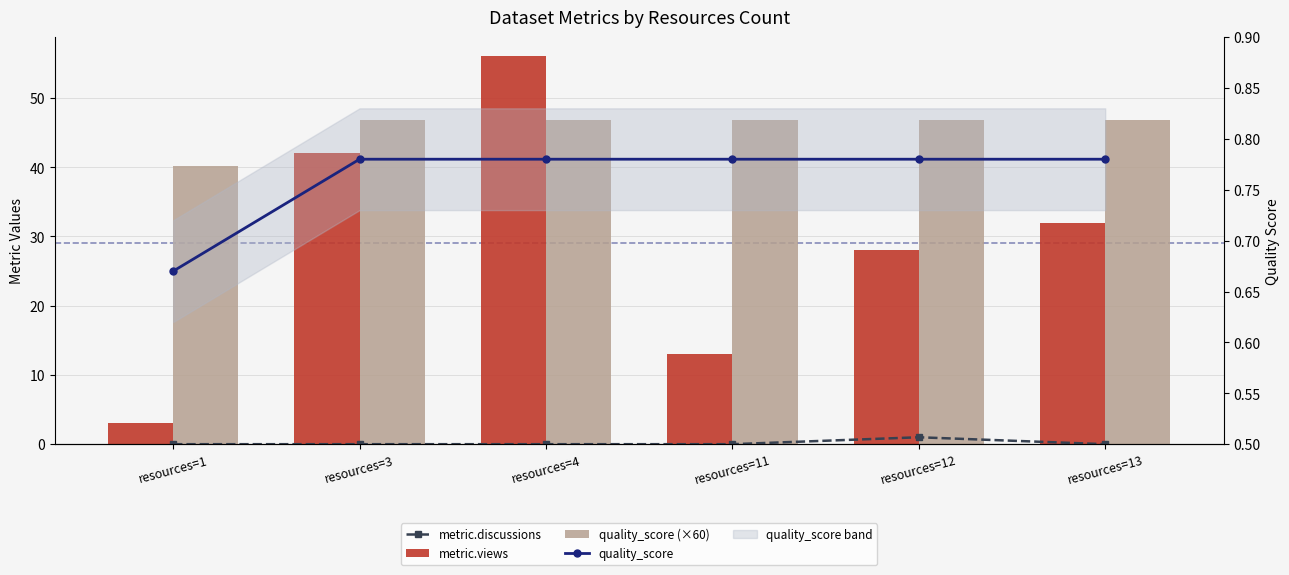

At which category does the chart reach its minimum across all series?

resources=1